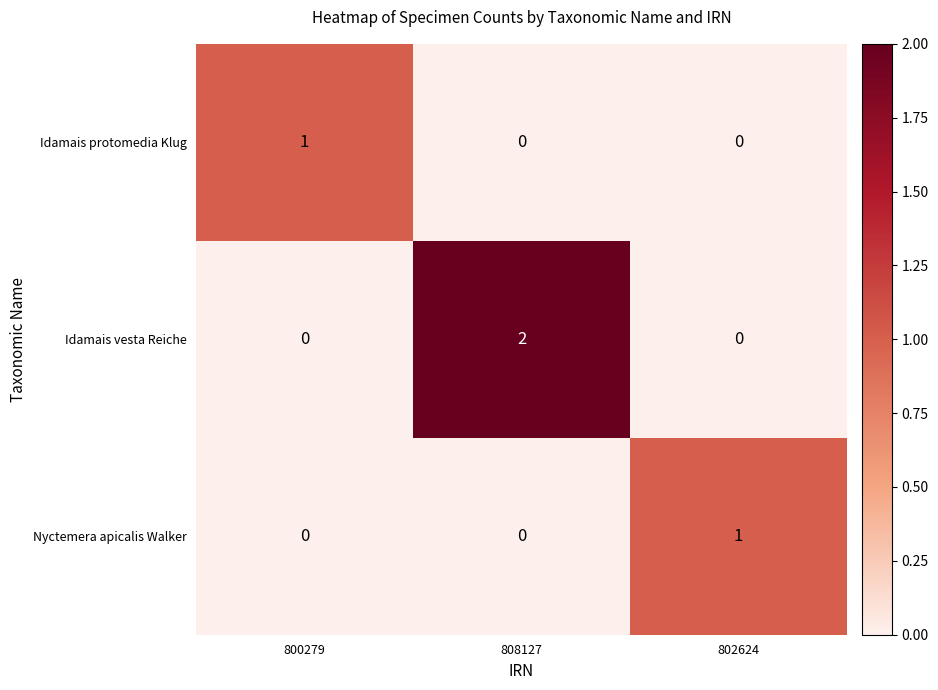

Which label corresponds to the largest value in the chart?

808127